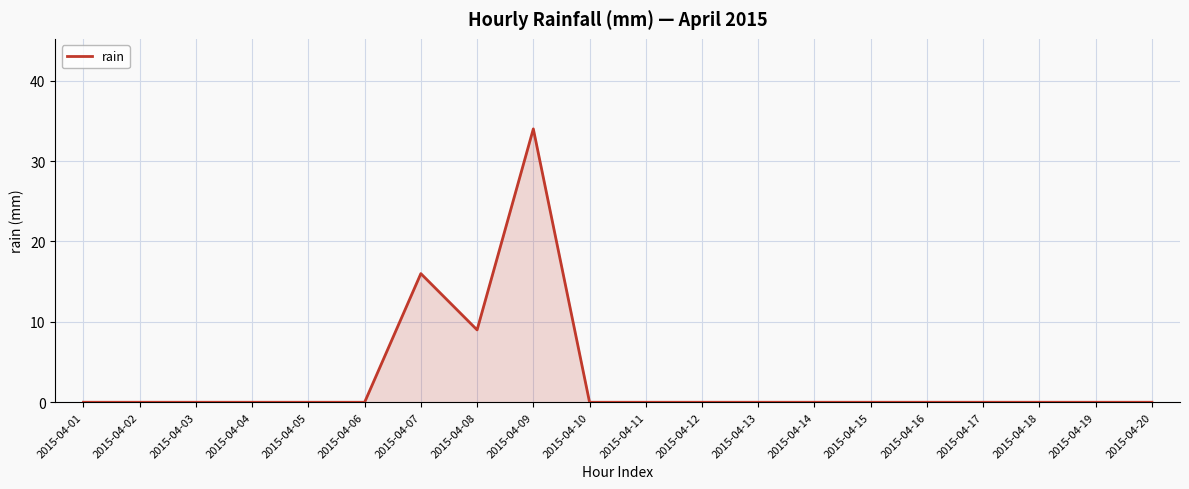

Is it true that the value at 2015-04-14 is 20?

False